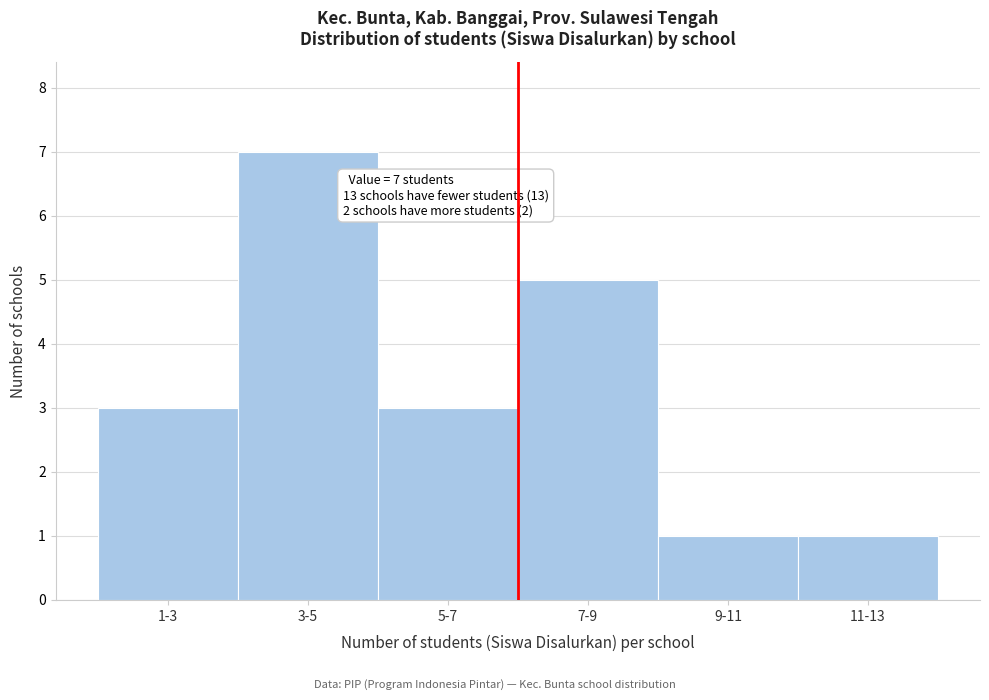

Reading left to right, list all the values displayed in this chart.

1-3=3	3-5=7	5-7=3	7-9=5	9-11=1	11-13=1